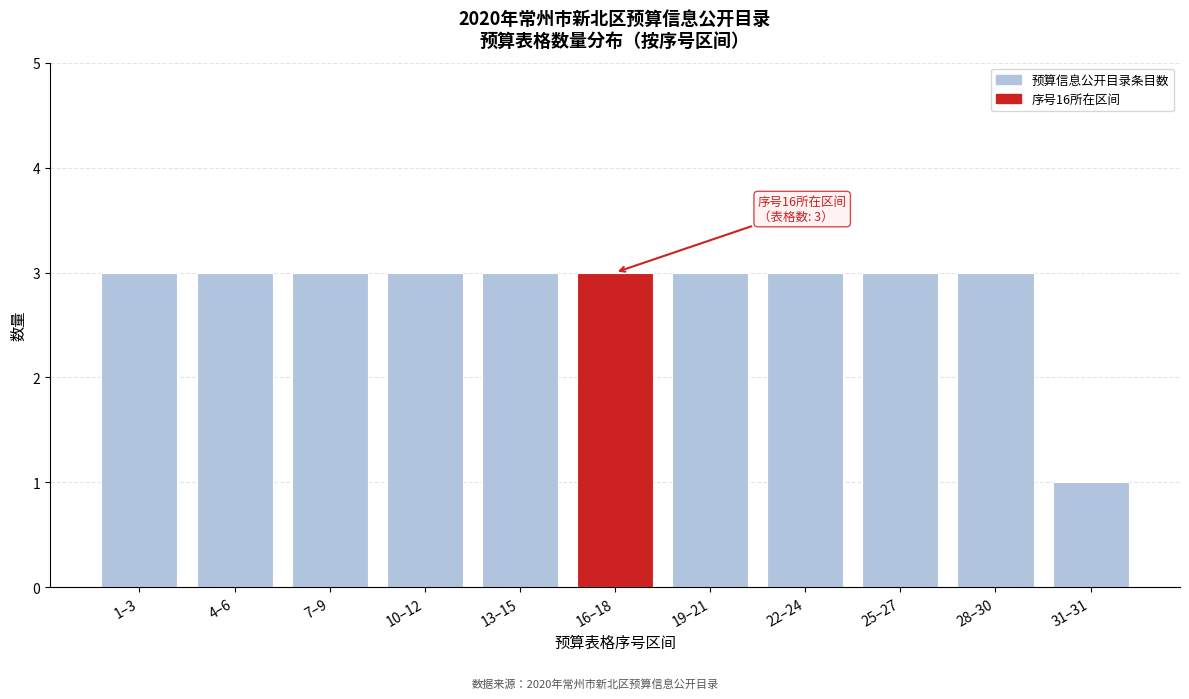

Reading left to right, extract all data points from this chart.

3	3	3	3	3	3	3	3	3	3	1